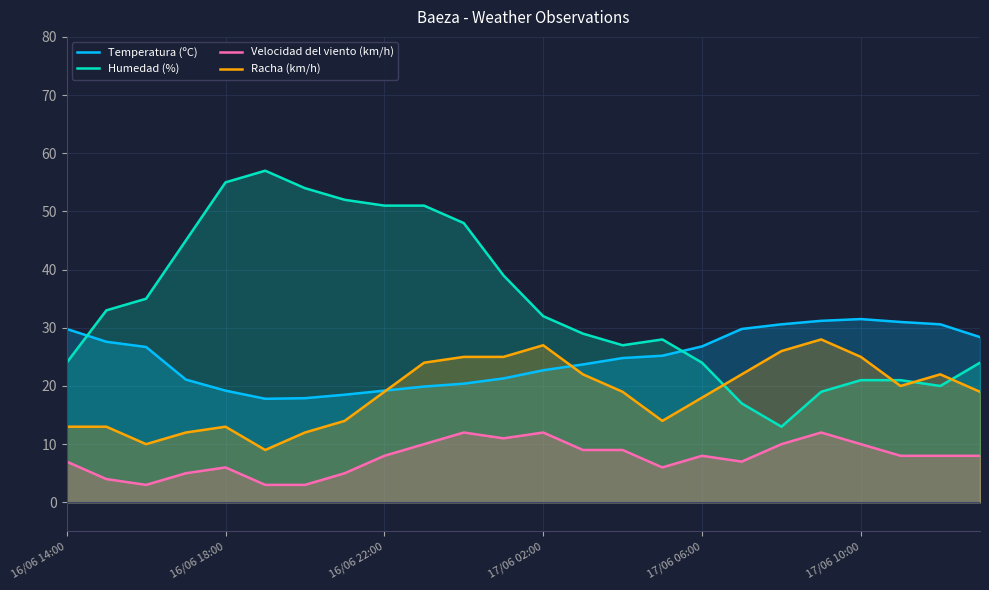

Rank the series at 16/06 14:00 from lowest to highest value.

Velocidad del viento (km/h), Racha (km/h), Humedad (%), Temperatura (ºC)